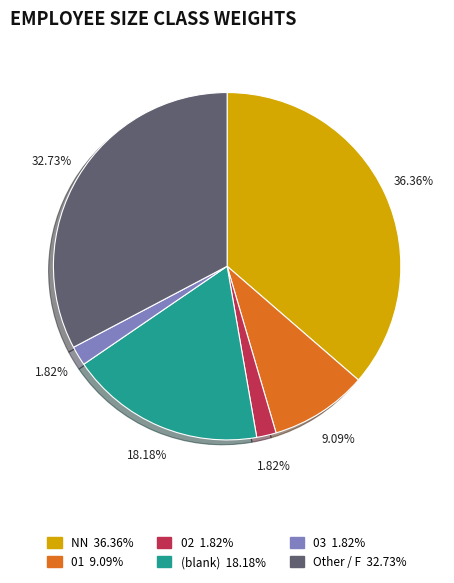

Is there any slice that represents more than half of the pie?

No